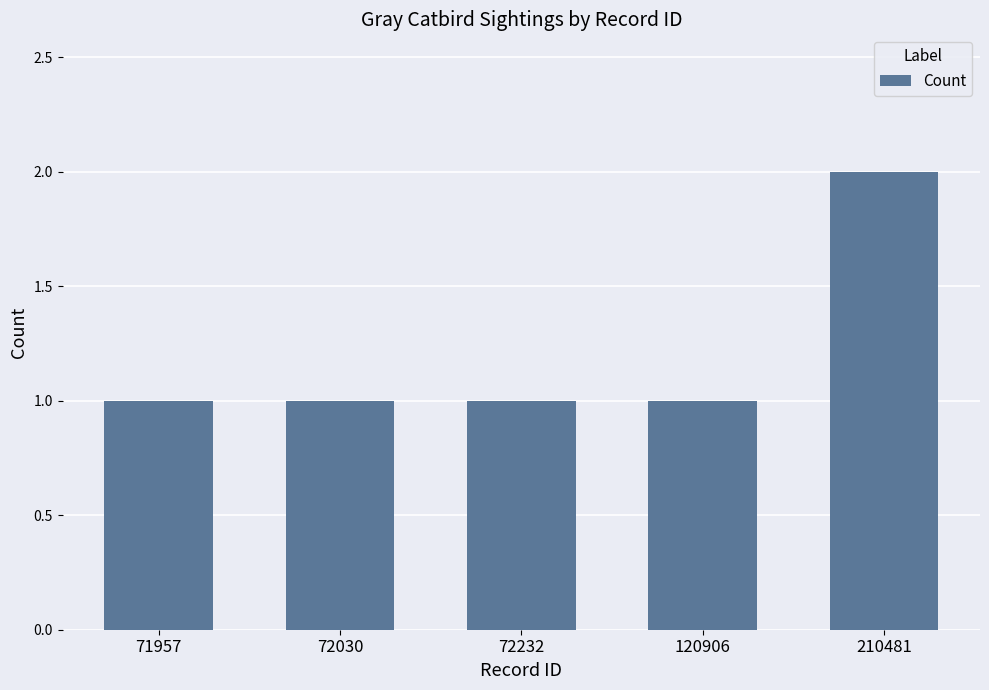

What is the smallest value displayed?

1